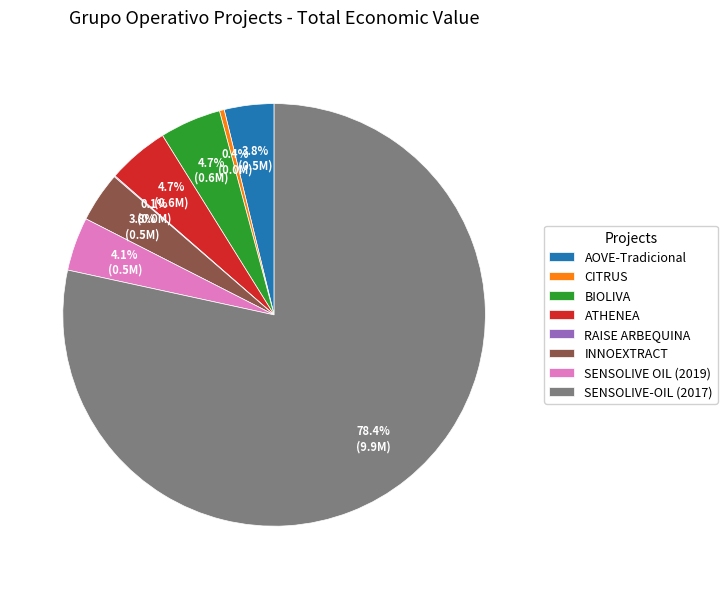

Is the sum of CITRUS and AOVE-Tradicional greater than half?

No